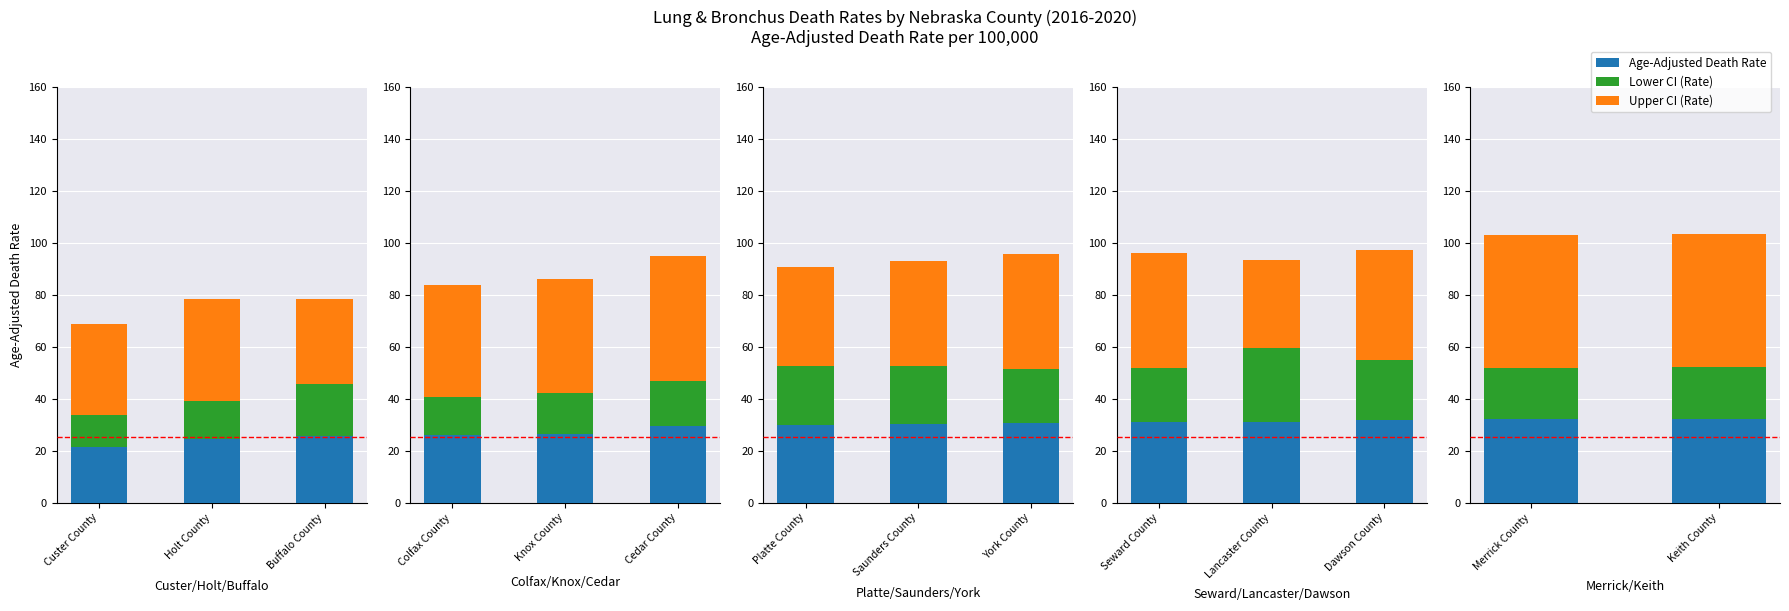

What is the label of the 1st bar from the left?

Merrick County